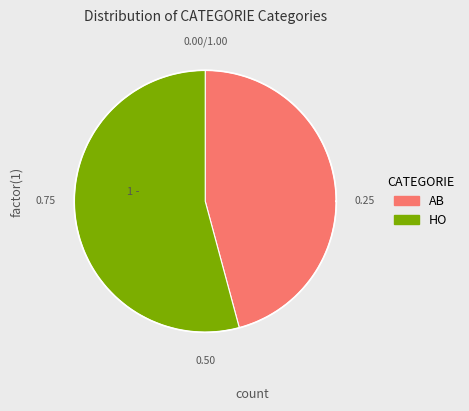

To the nearest percent, what is the difference between the AB and HO slice percentages?

8%